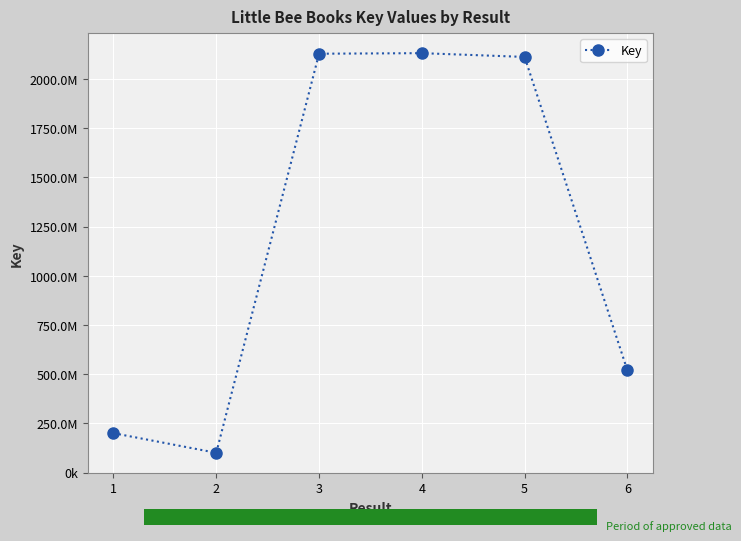

Does the chart have visible grid lines?

Yes